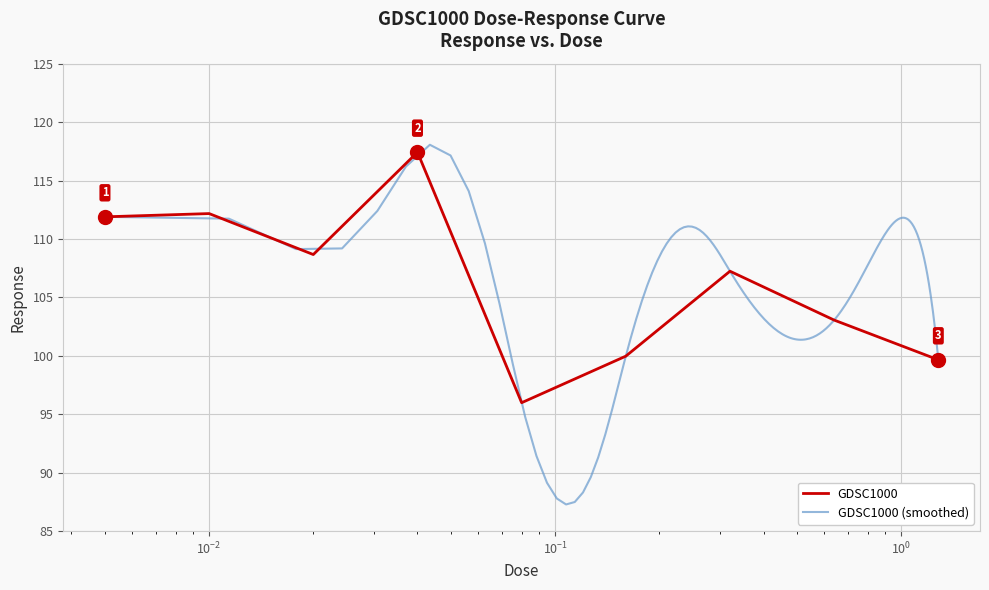

The chart shows a value of 100.0 at 0.16. True or false?

True